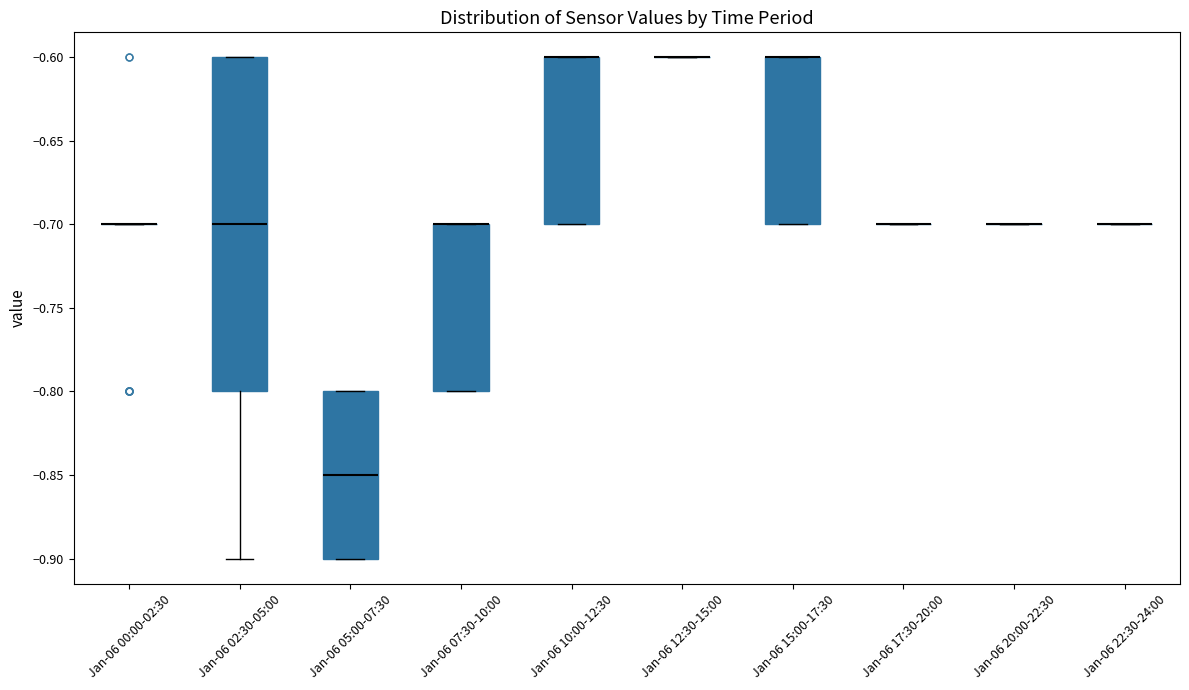

Reading left to right, read every box against the y-axis: the position of its median line, the range the box covers, and the ends of its whiskers. The values are not printed on the chart, so give them approximately, as read against the axis.

Jan-06 00:00-02:30: box collapsed to a line at -0.70, whiskers -0.70 to -0.70
Jan-06 02:30-05:00: median -0.70, box -0.80 to -0.60, whiskers -0.90 to -0.60
Jan-06 05:00-07:30: median -0.85, box -0.90 to -0.80, whiskers -0.90 to -0.80
Jan-06 07:30-10:00: median -0.70 (drawn on the box's upper edge), box -0.80 to -0.70, whiskers -0.80 to -0.70
Jan-06 10:00-12:30: median -0.60 (drawn on the box's upper edge), box -0.70 to -0.60, whiskers -0.70 to -0.60
Jan-06 12:30-15:00: box collapsed to a line at -0.60, whiskers -0.60 to -0.60
Jan-06 15:00-17:30: median -0.60 (drawn on the box's upper edge), box -0.70 to -0.60, whiskers -0.70 to -0.60
Jan-06 17:30-20:00: box collapsed to a line at -0.70, whiskers -0.70 to -0.70
Jan-06 20:00-22:30: box collapsed to a line at -0.70, whiskers -0.70 to -0.70
Jan-06 22:30-24:00: box collapsed to a line at -0.70, whiskers -0.70 to -0.70